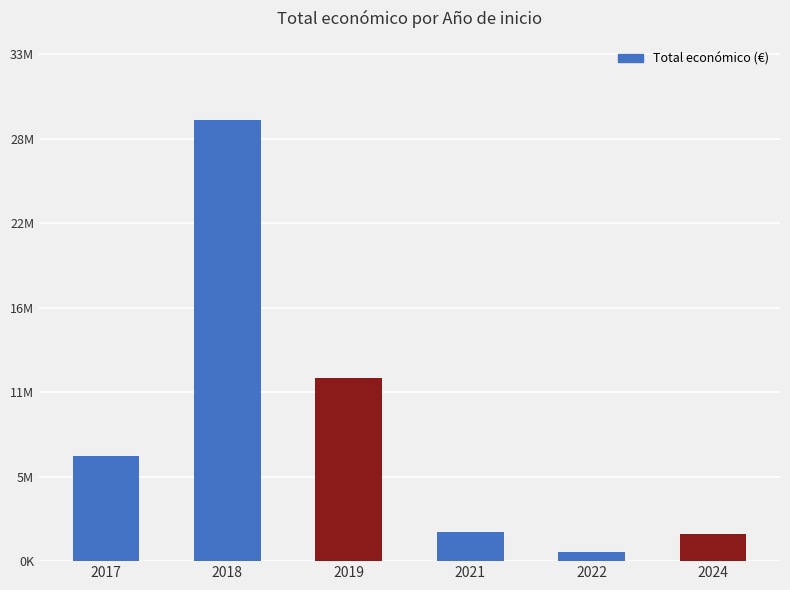

What is the change in value from 2019 to 2022?

-11642036